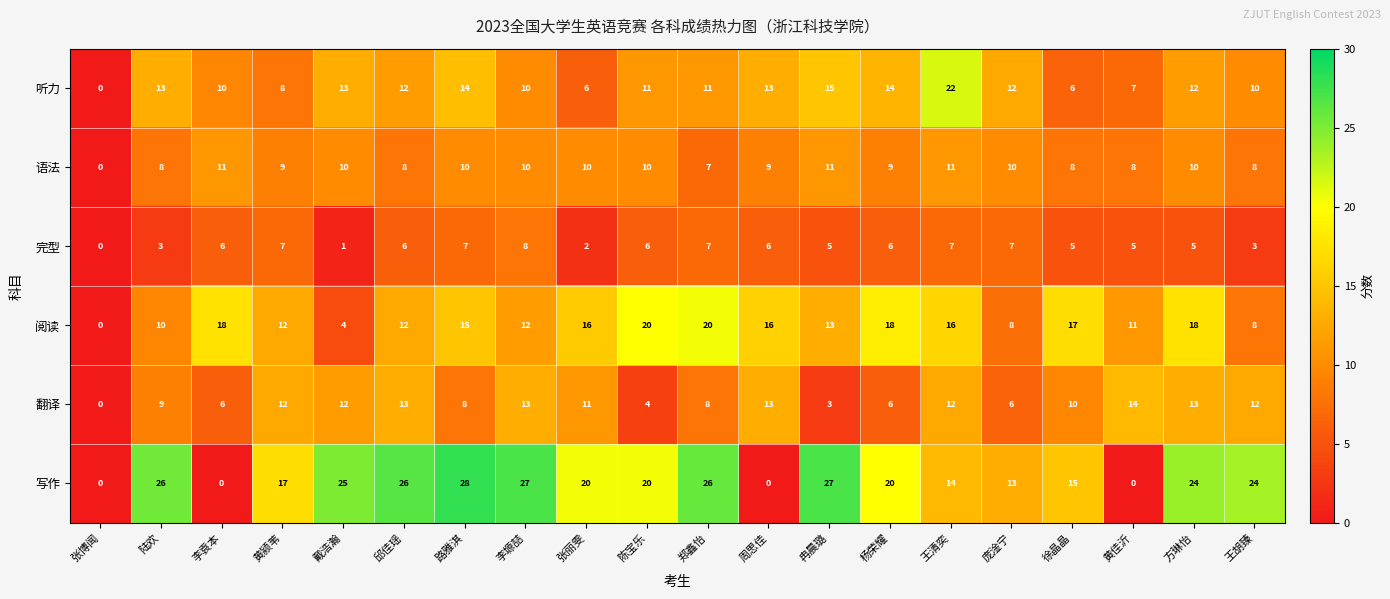

What is the difference between the highest and lowest values at 王清奕?

15